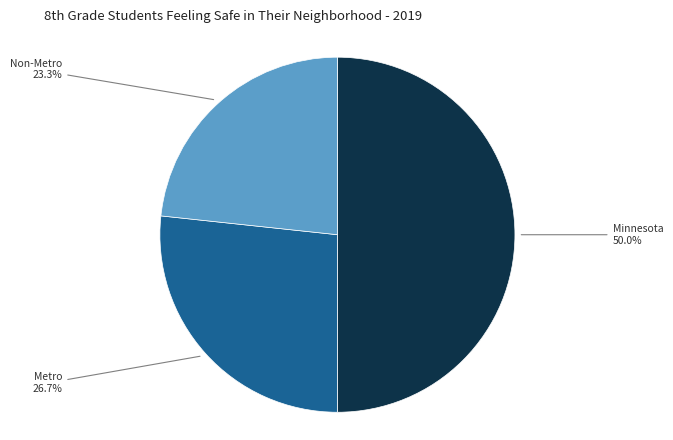

Rank the categories by value from lowest to highest.

Non-Metro, Metro, Minnesota